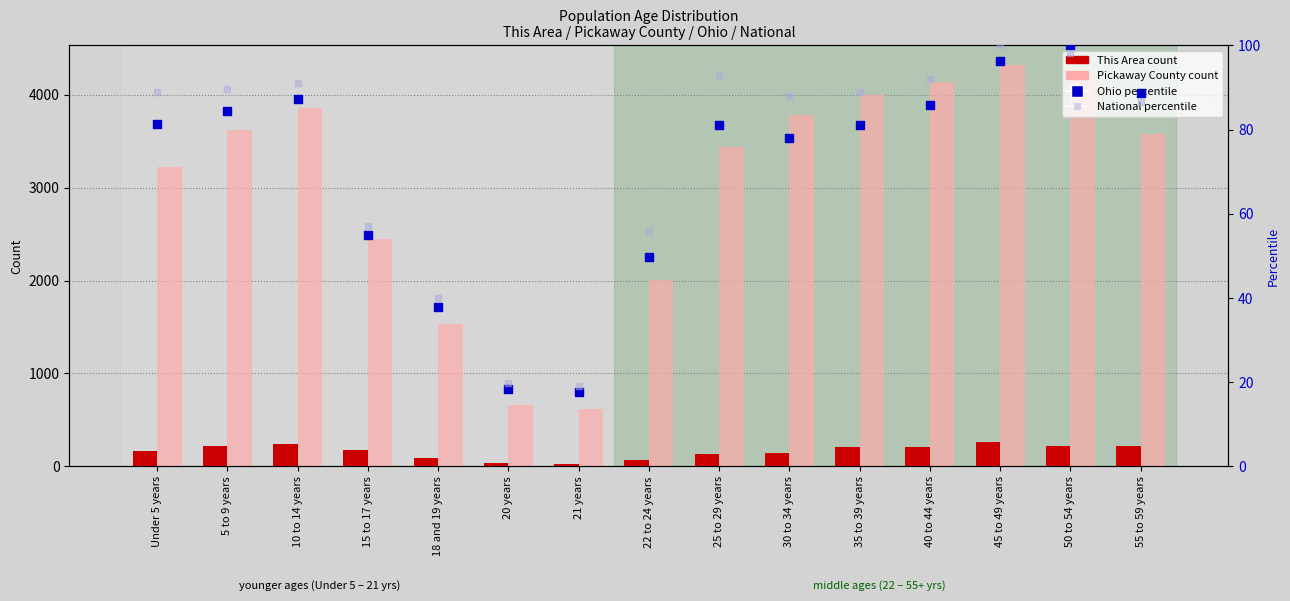

Is the value of Ohio (percentile) at 15 to 17 years greater than the value of National (percentile) at 5 to 9 years?

No